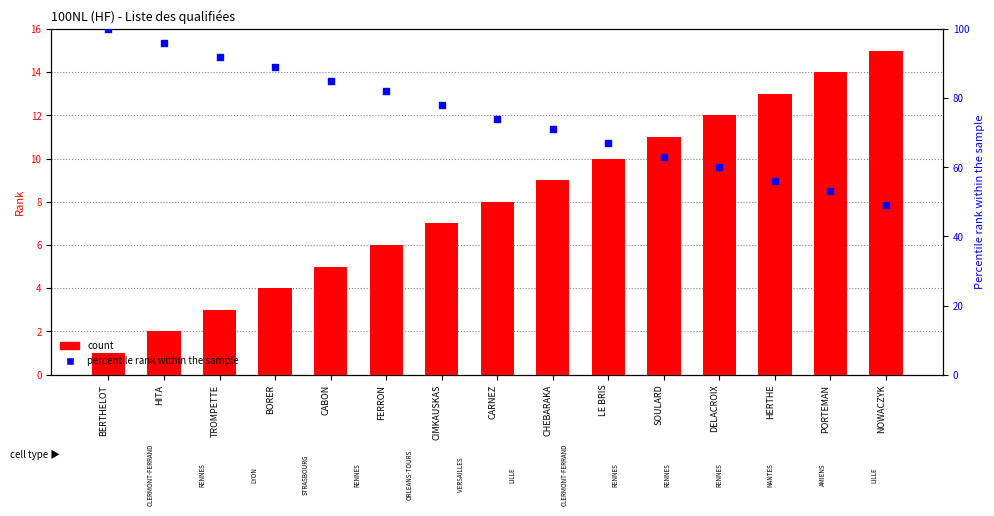

What is the total value across all series at FERRON?

88